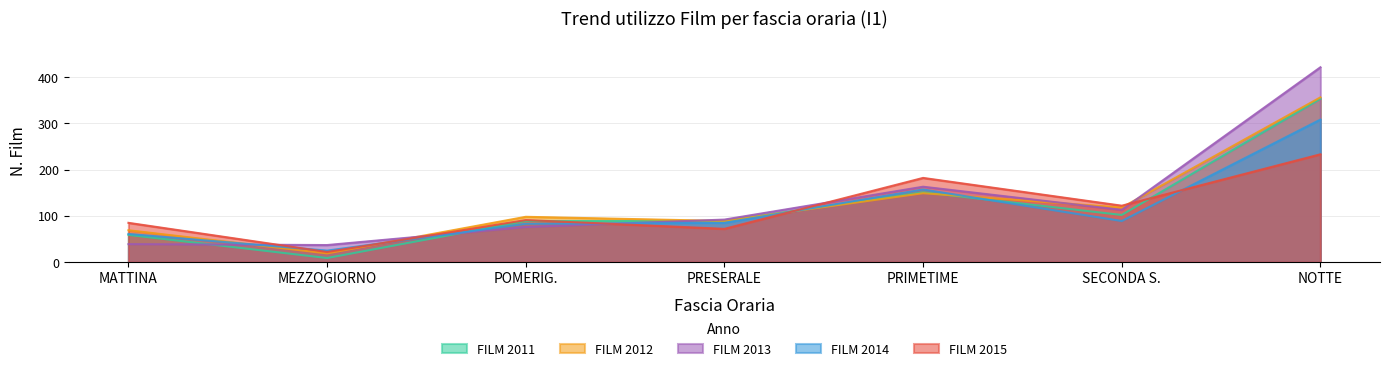

List the series in order of their peak value, lowest first.

FILM 2015, FILM 2014, FILM 2011, FILM 2012, FILM 2013